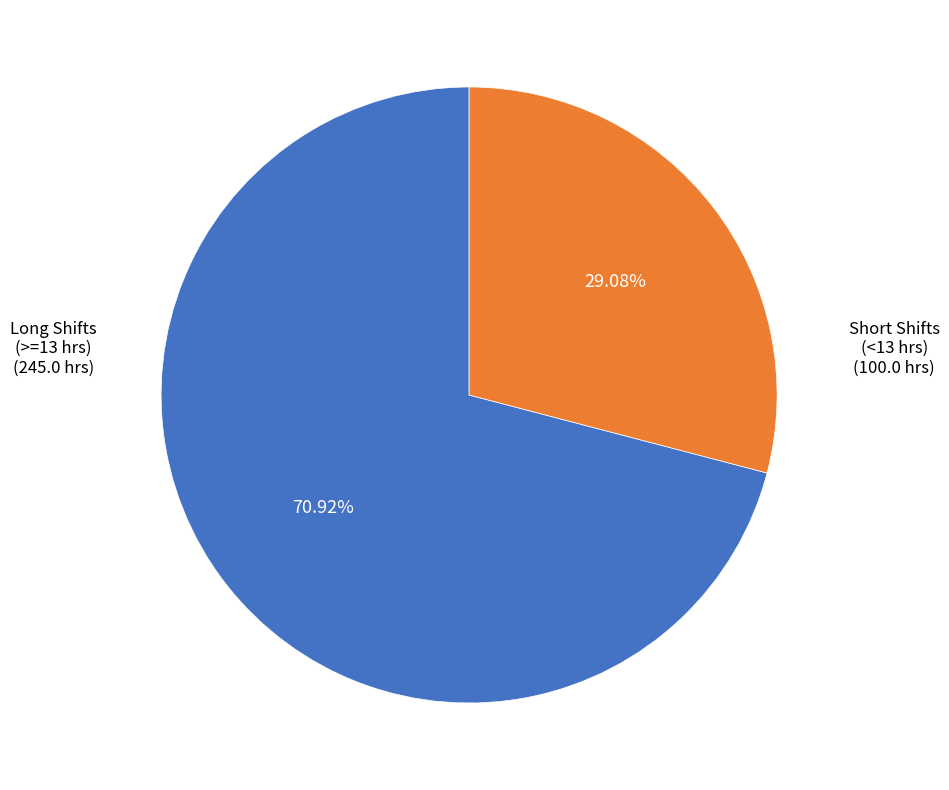

Is there any slice that represents more than half of the pie?

Yes